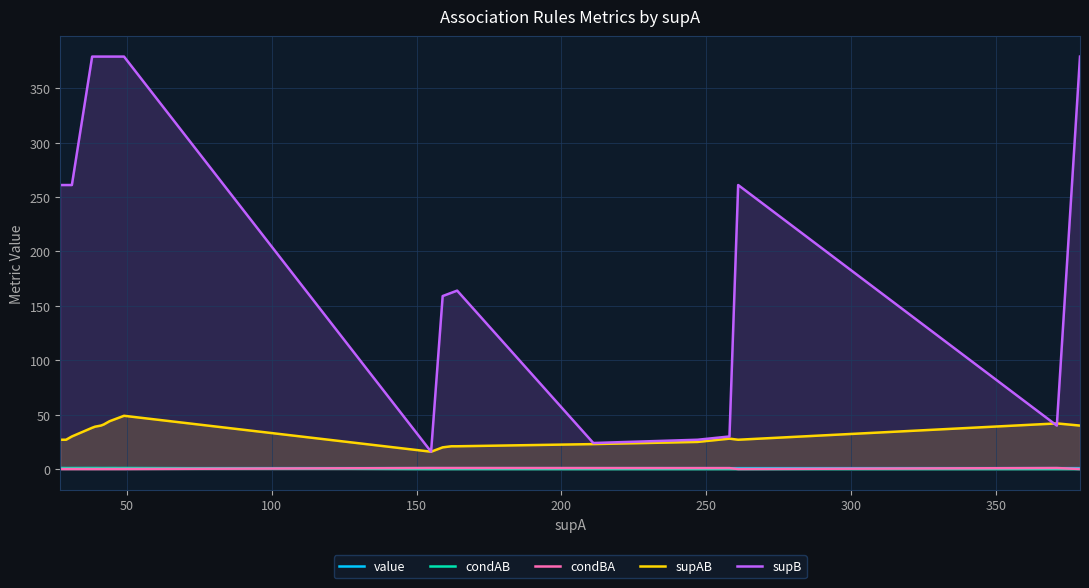

Which series has the largest range (max minus min)?

supB